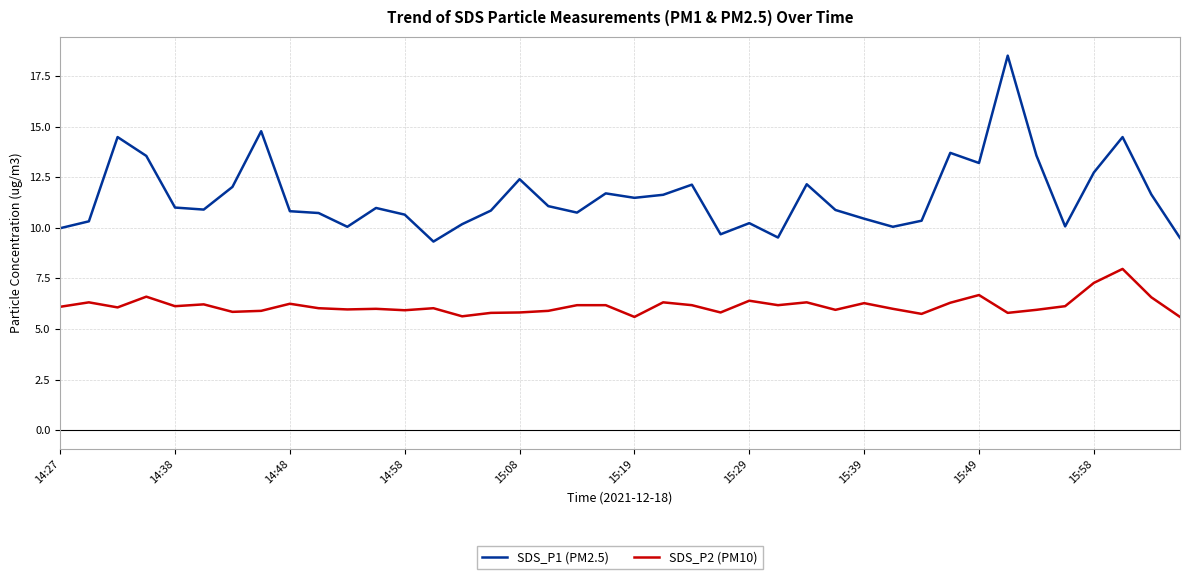

What is the maximum value for SDS_P2 (PM10)?

8.0